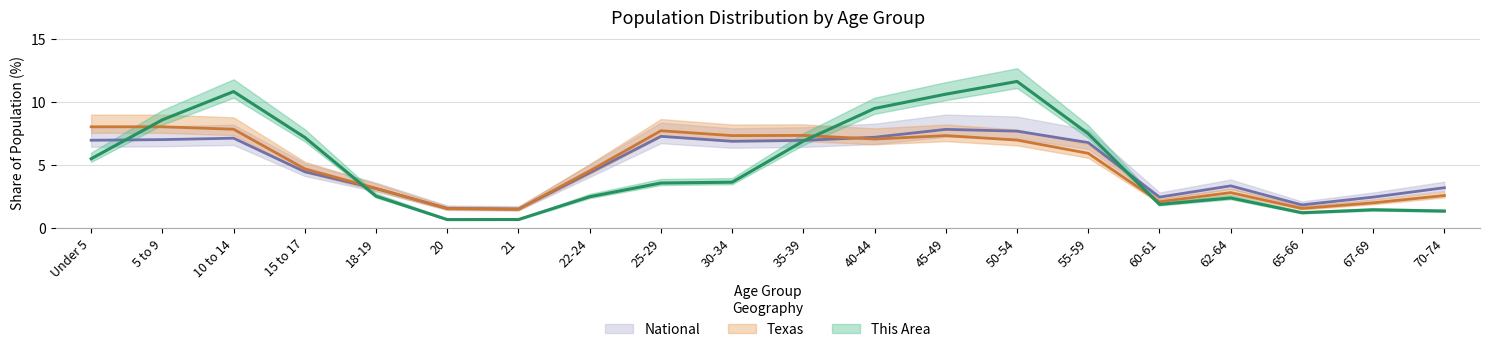

Rank the series by their maximum value, from lowest to highest.

National, Texas, This Area